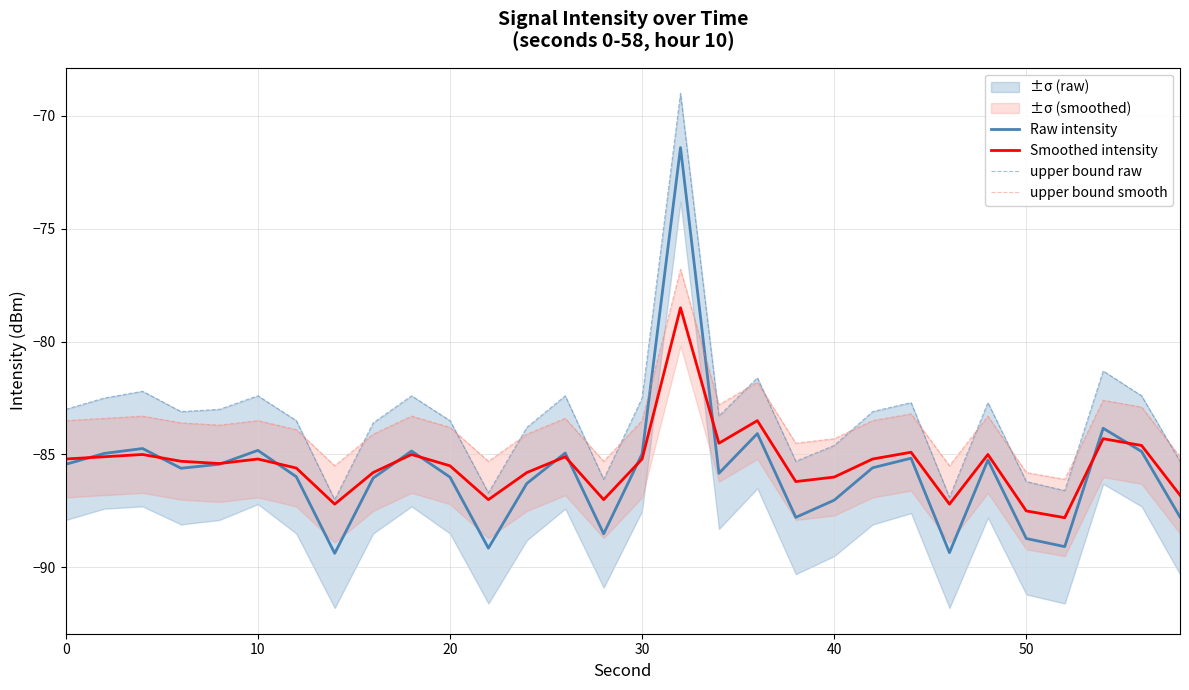

The value of Raw intensity at 10 is -84.8. True or false?

True